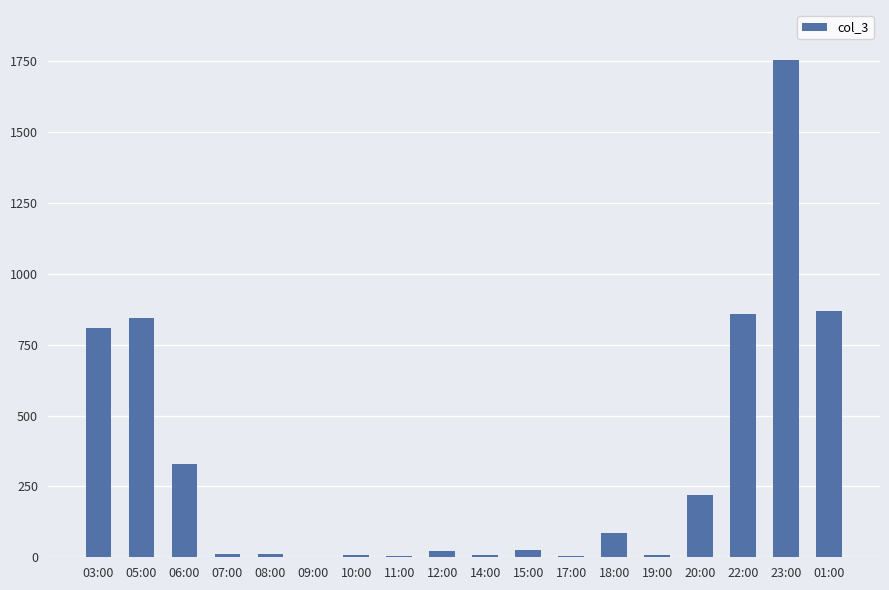

How many distinct data groups are displayed?

1